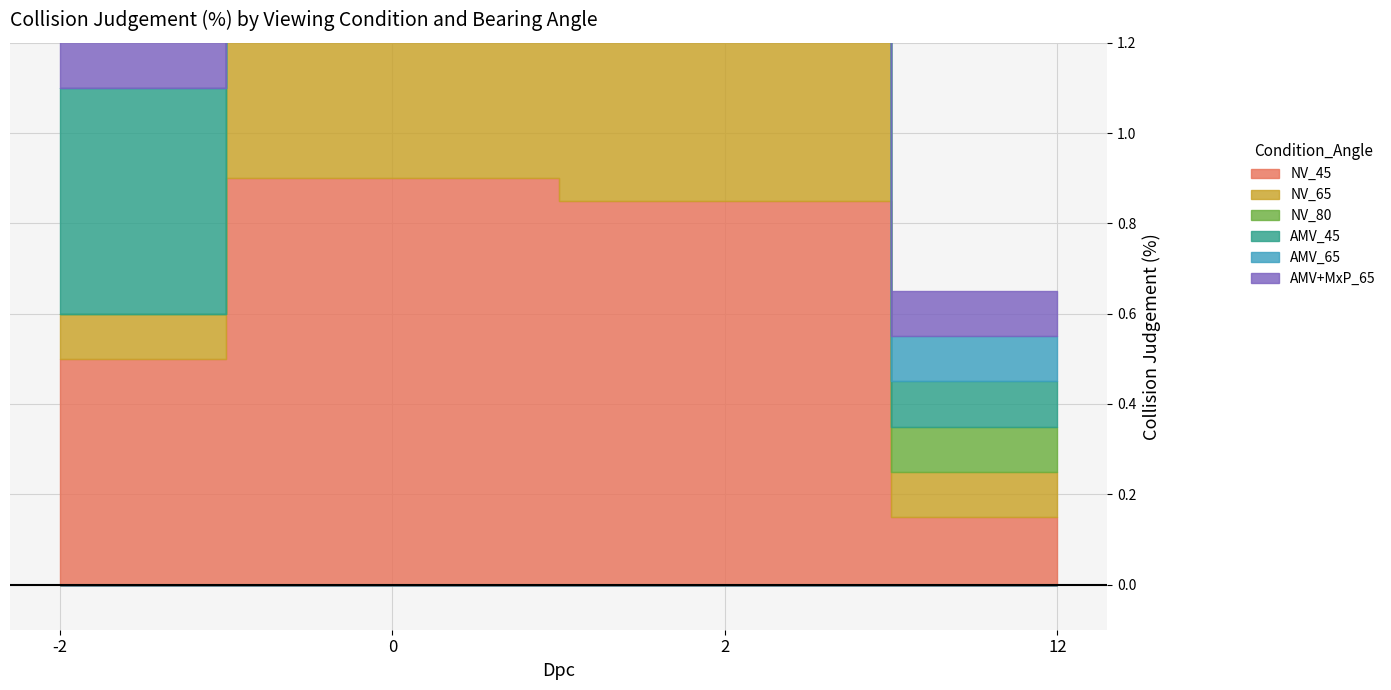

Which series changed the most between -2 and 2?

NV_80